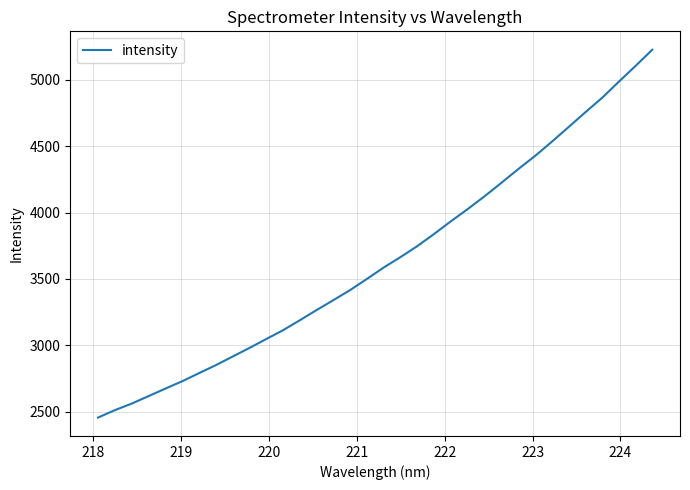

What is the difference between the maximum and minimum values?

2771.7